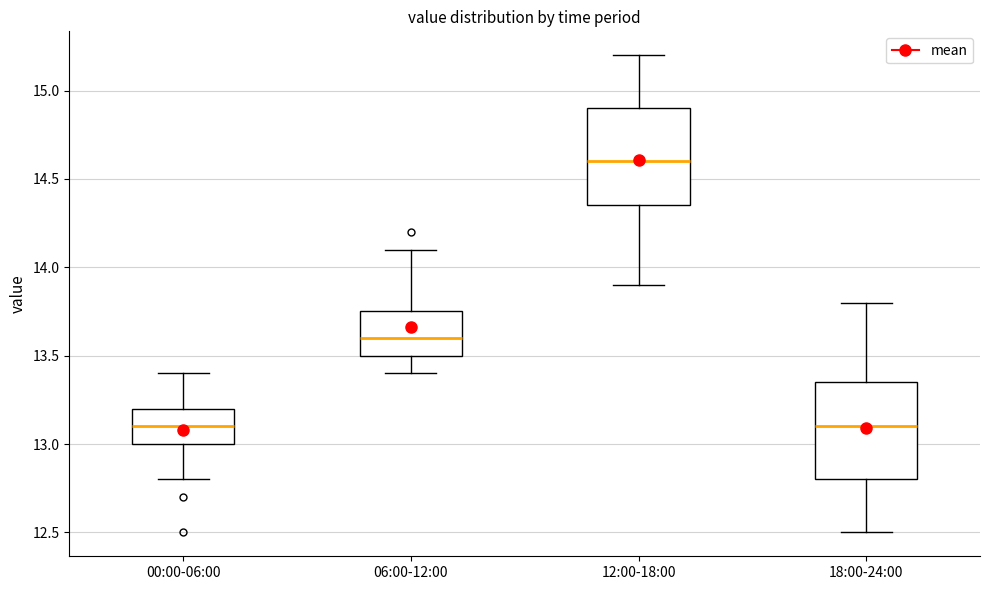

Reading left to right, transcribe this box plot: for each box, give where its median line is, the range the box spans, and where its two whiskers end, as read against the y-axis. The values are not printed on the chart, so give them approximately, as read against the axis.

00:00-06:00: median 13.10, box 13.00 to 13.20, whiskers 12.80 to 13.40
06:00-12:00: median 13.60, box 13.50 to 13.75, whiskers 13.40 to 14.10
12:00-18:00: median 14.60, box 14.35 to 14.90, whiskers 13.90 to 15.20
18:00-24:00: median 13.10, box 12.80 to 13.35, whiskers 12.50 to 13.80